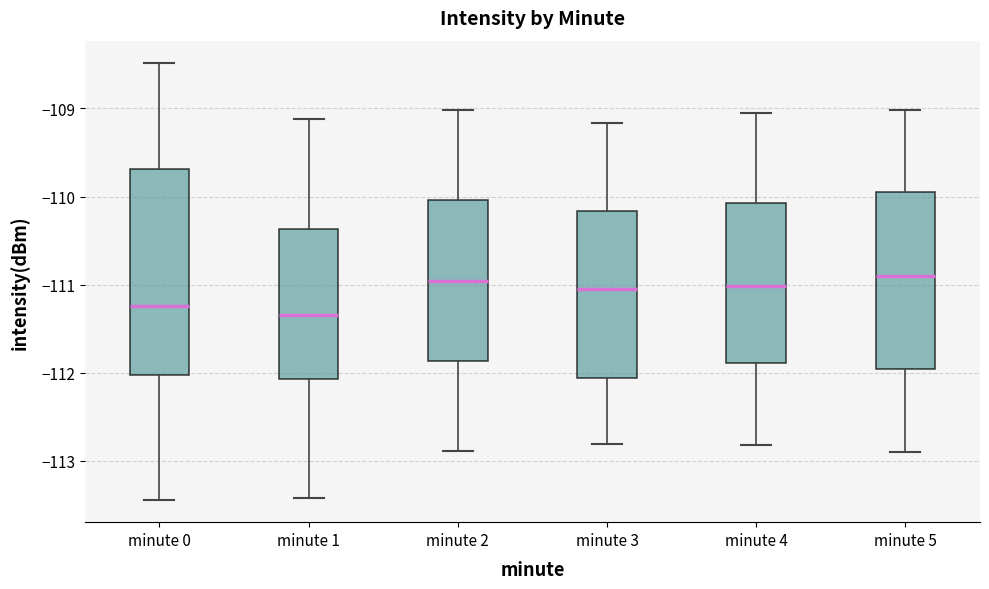

Where does the upper whisker of the box for minute 2 end on the y-axis? The values are not printed on the chart, so give them approximately, as read against the axis.

-109.0